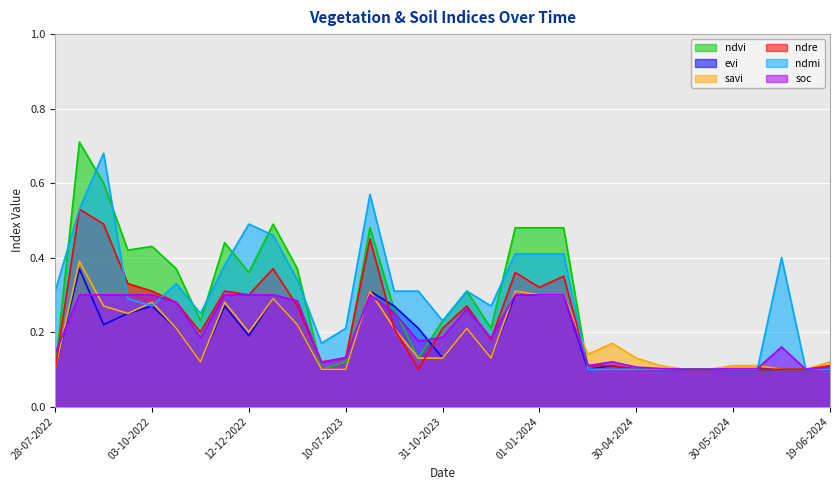

How many lines are shown in the chart?

6